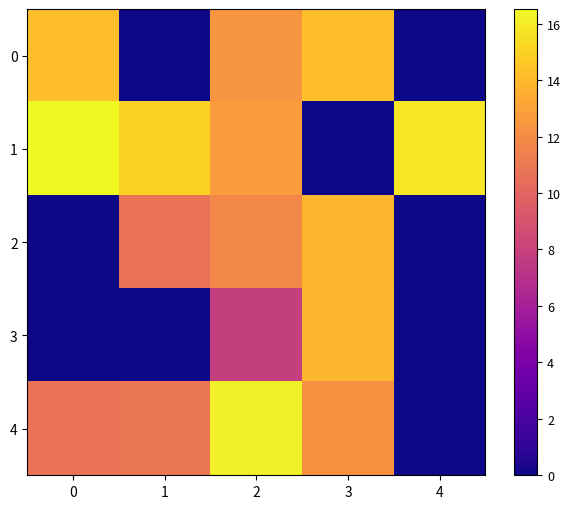

At how many categories does at least one series exceed 4?

5